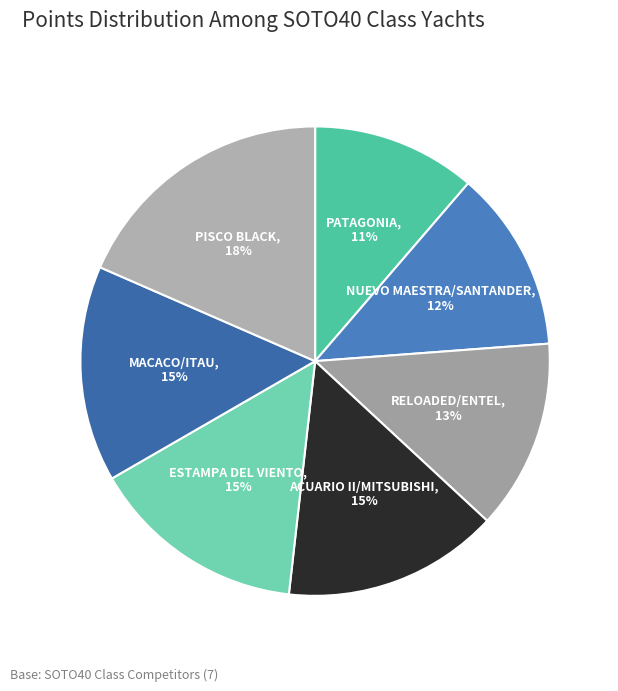

Is it true that NUEVO MAESTRA/SANTANDER is 25% of the pie?

False